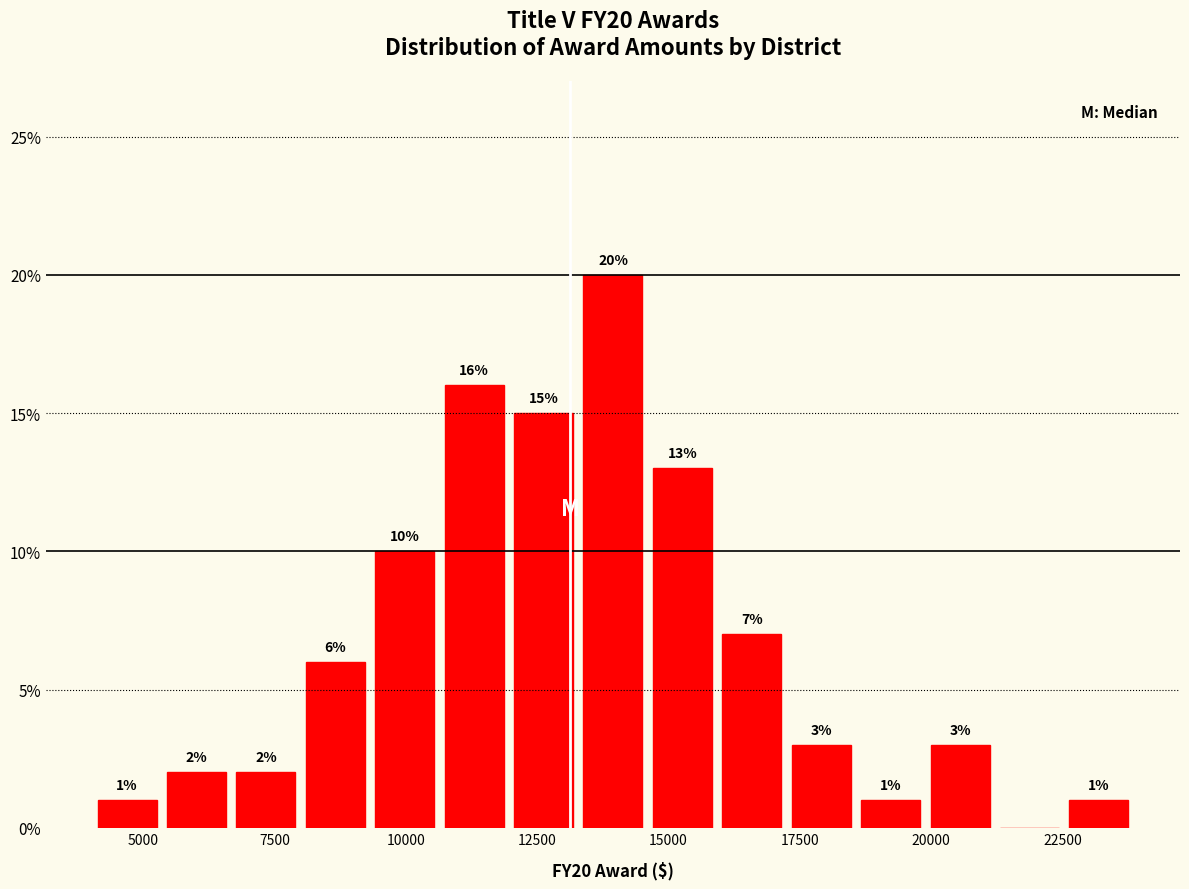

Read against the x-axis, roughly where is the centre of the tallest bar?

14000